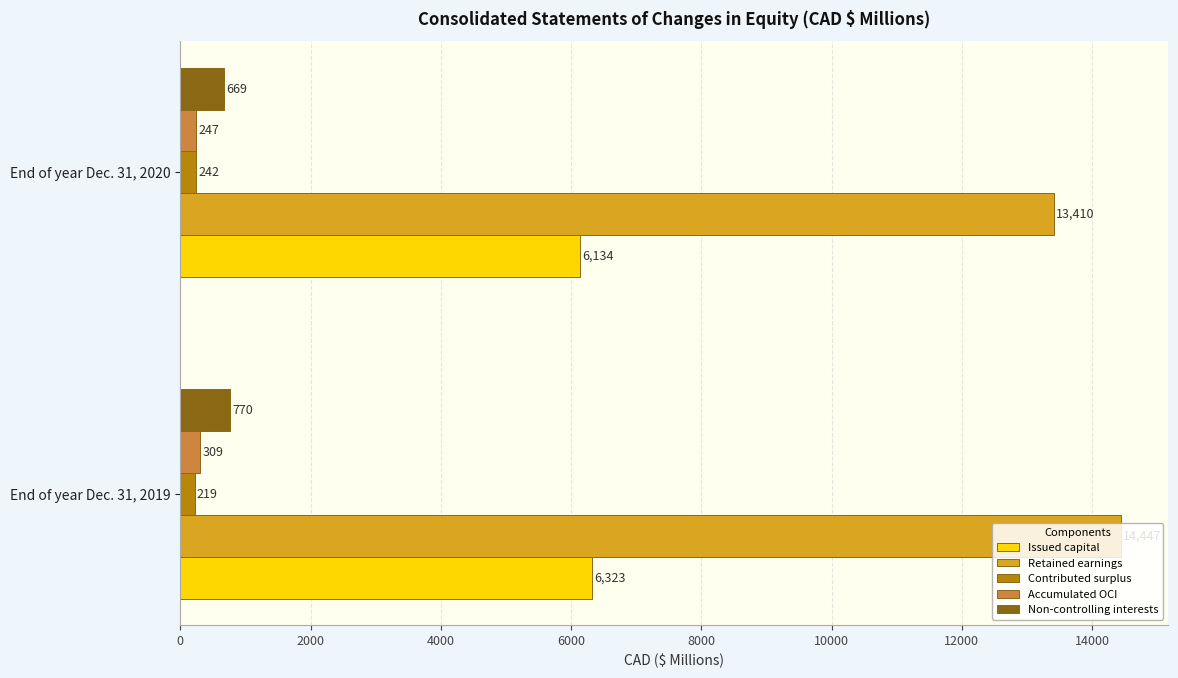

Is it true that Non-controlling interests equals 770 at End of year Dec. 31, 2019?

True